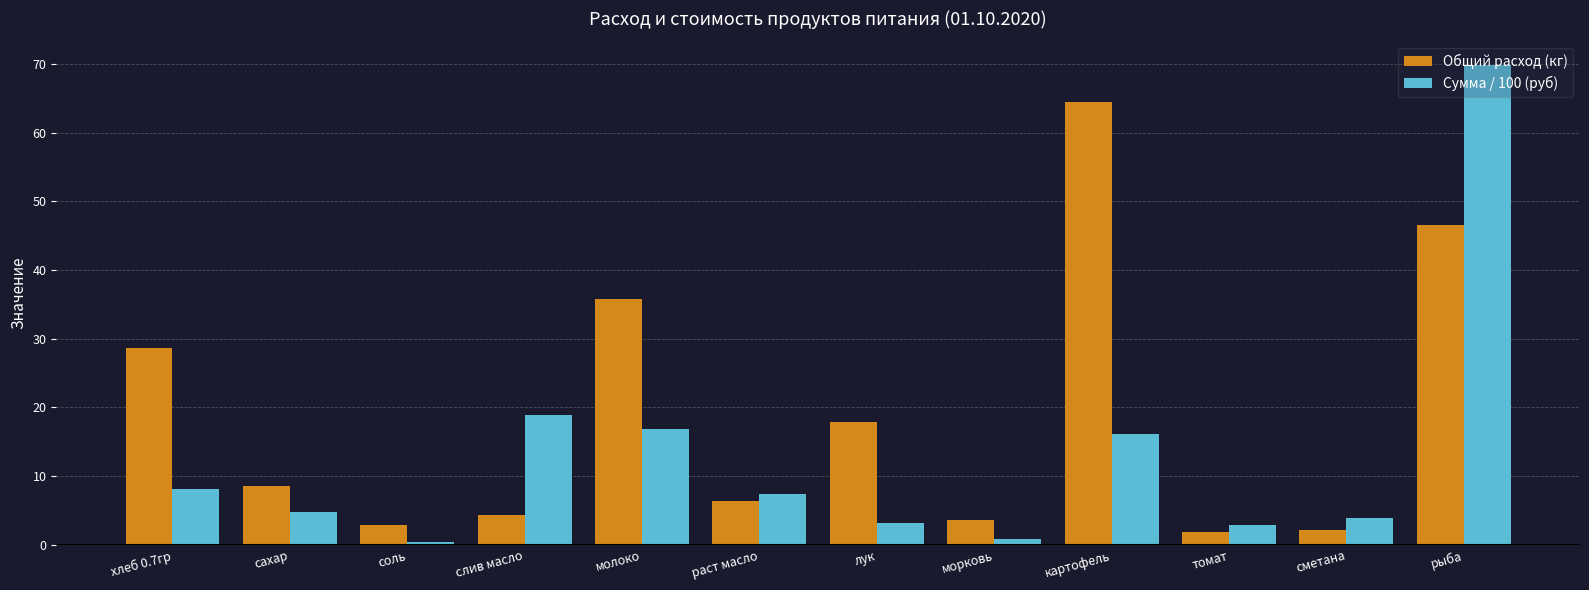

Which series has the largest total across all categories?

Общий расход (кг)